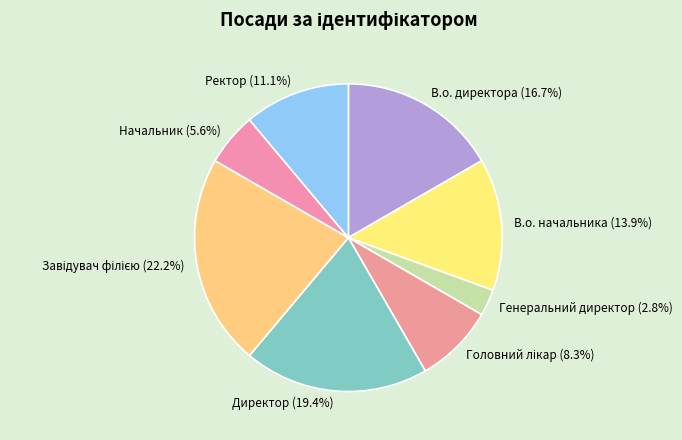

Between В.о. директора and Начальник, which is larger?

В.о. директора